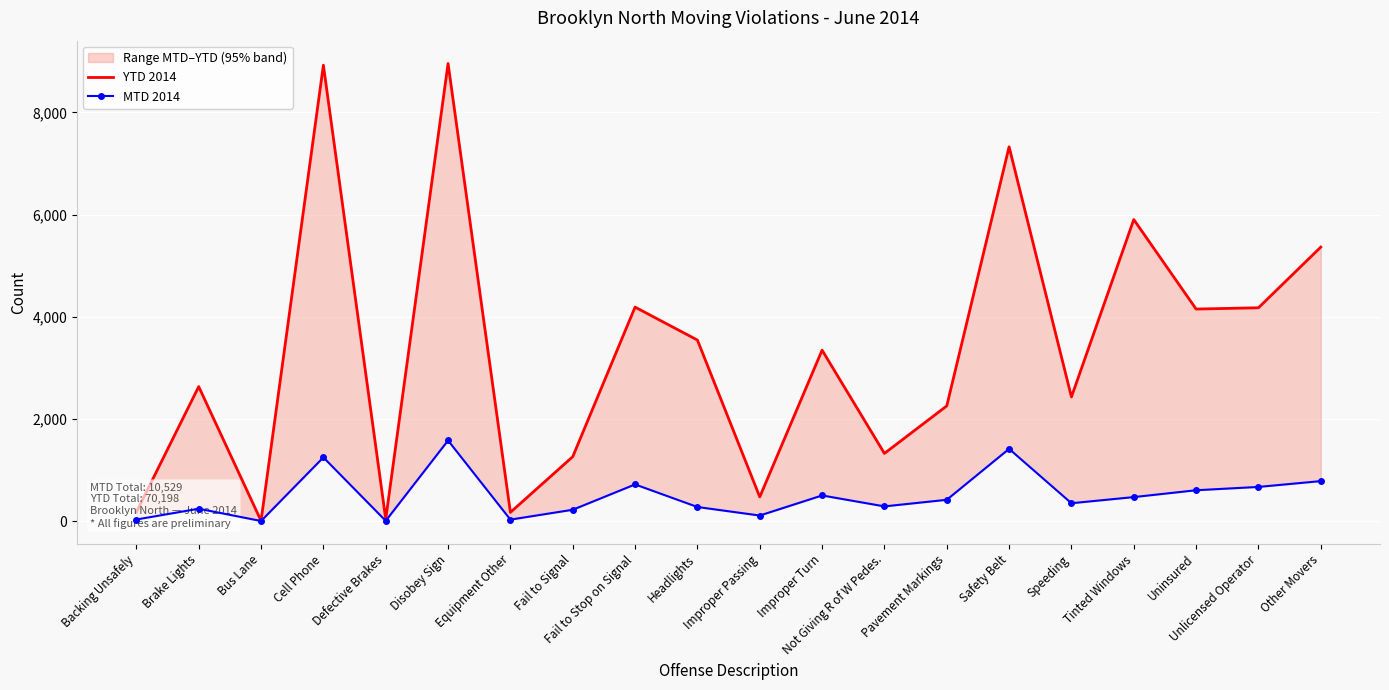

True or false: MTD 2014 and YTD 2014 cross at least once.

False